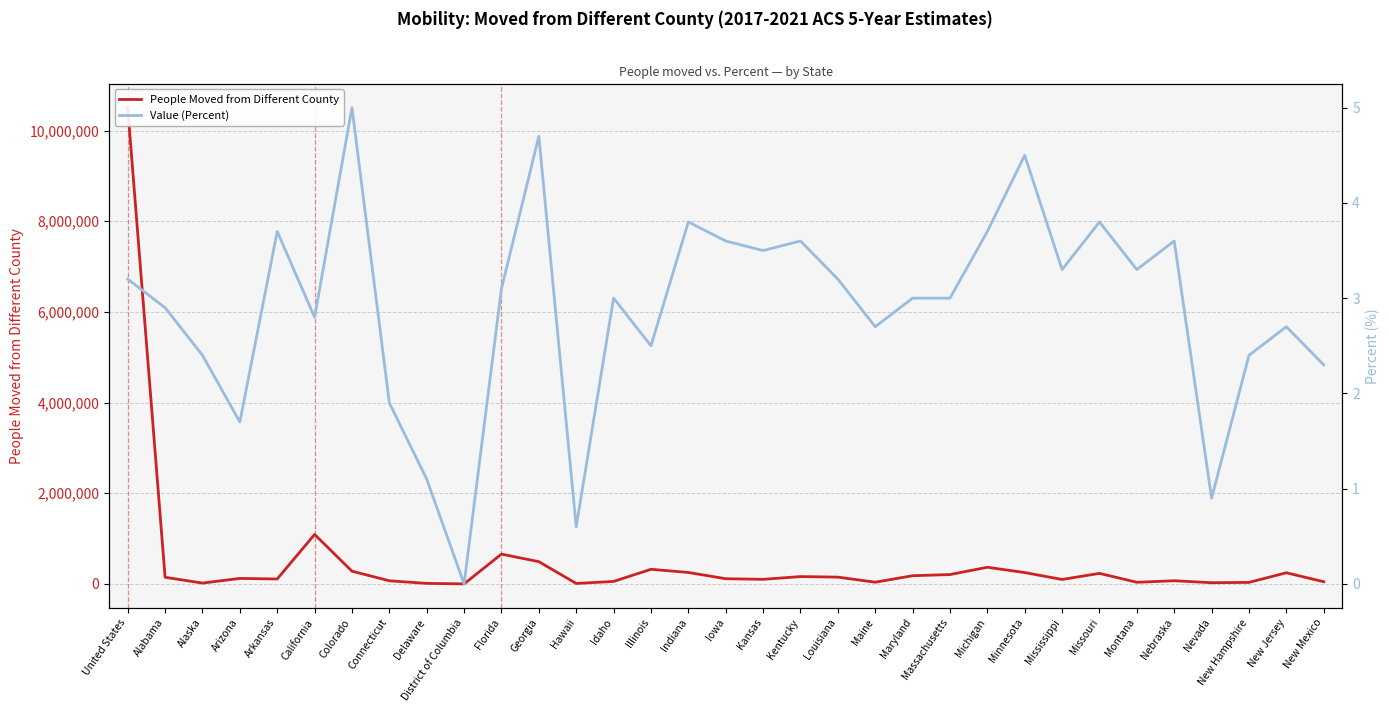

What are all the series names shown in the legend?

People Moved from Different County, Value (Percent)